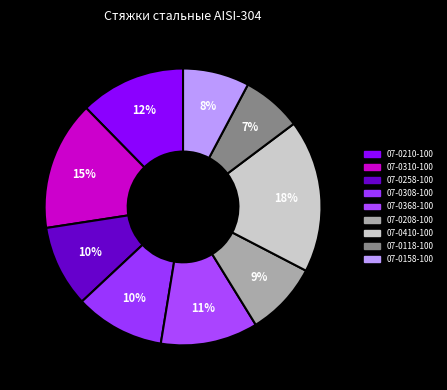

To the nearest percent, what is the combined percentage of 07-0308-100 and 07-0210-100?

23%